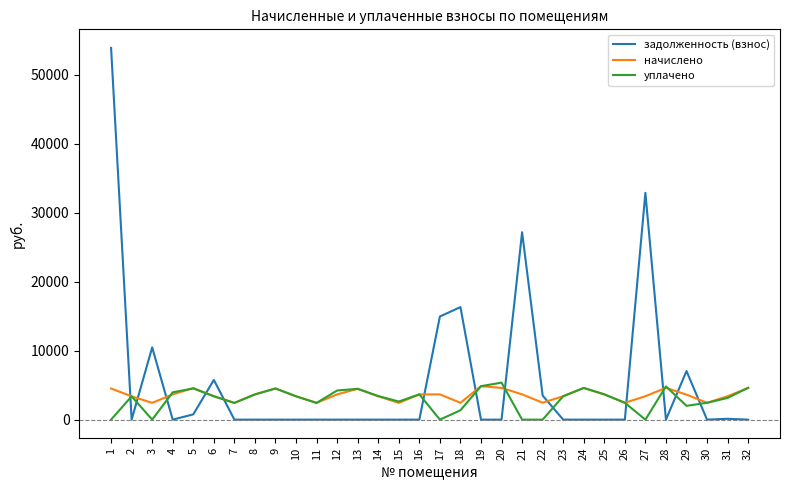

True or false: задолженность (взнос) and уплачено intersect in this chart.

True